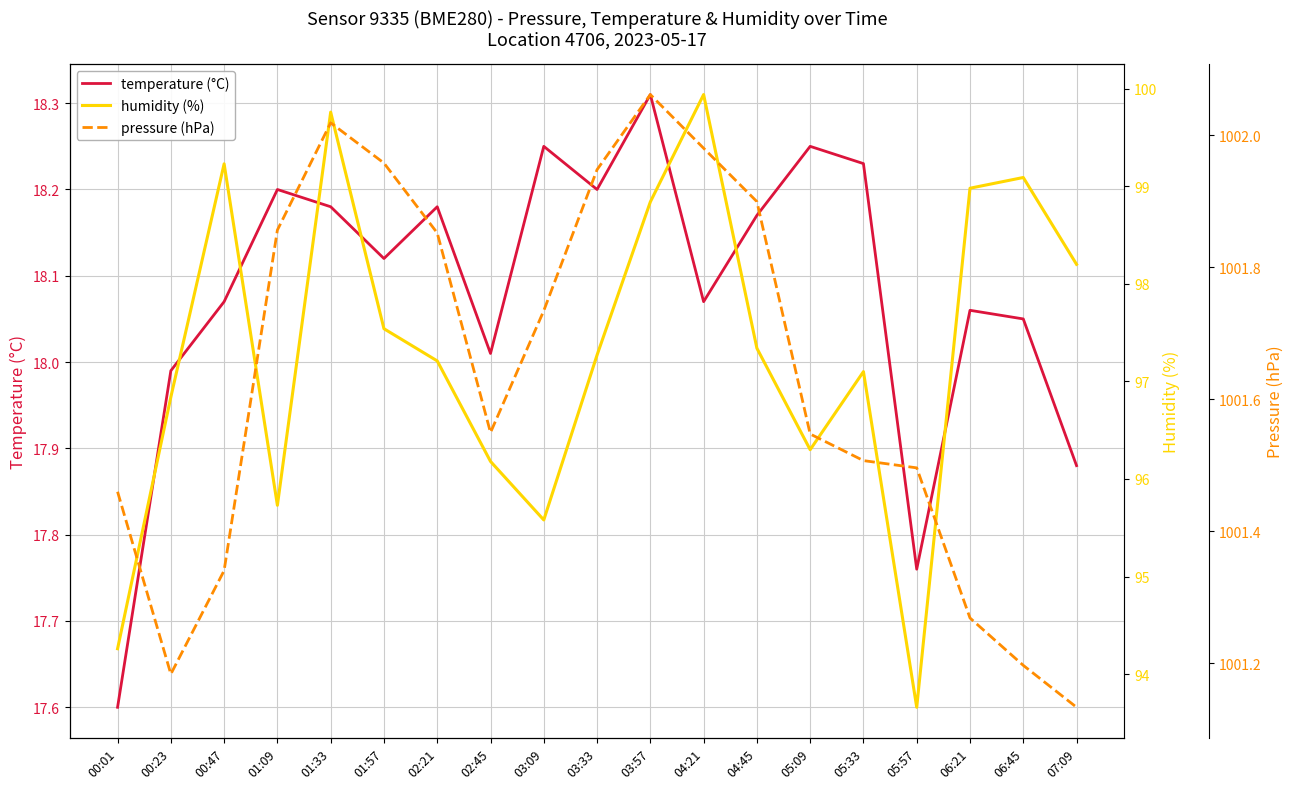

What is the minimum value shown in the chart?

17.6